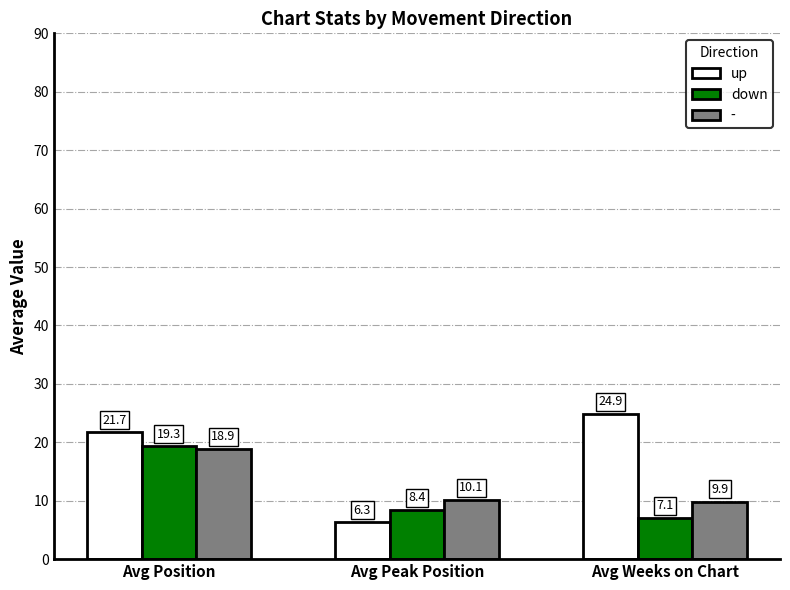

Are the bars horizontal?

No